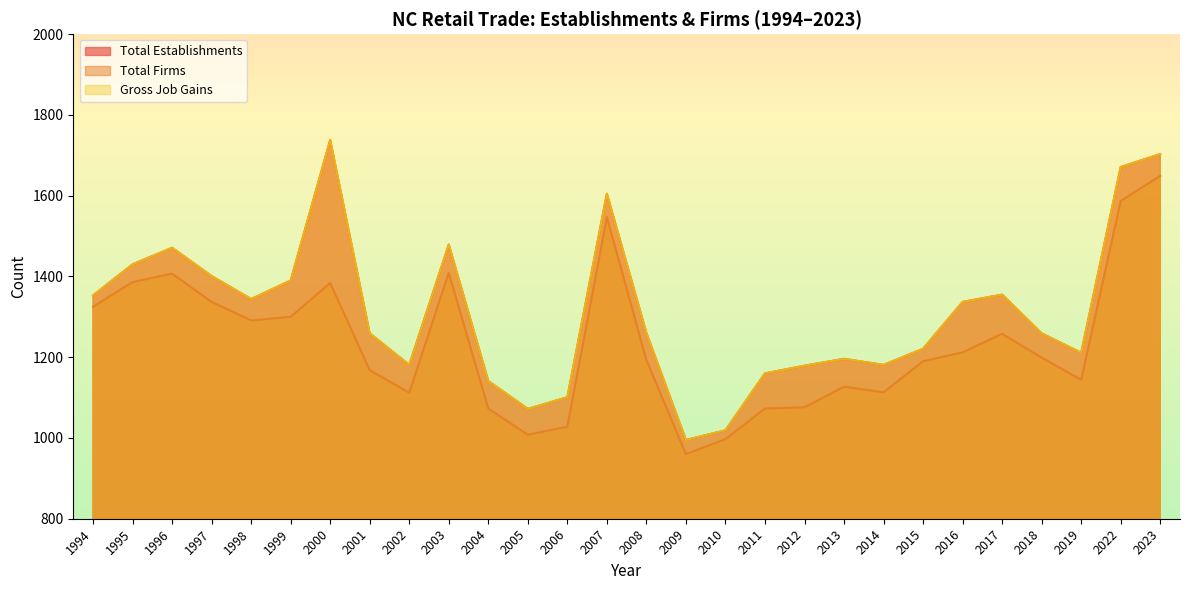

The value of Gross Job Gains at 2013 is 1858. True or false?

False